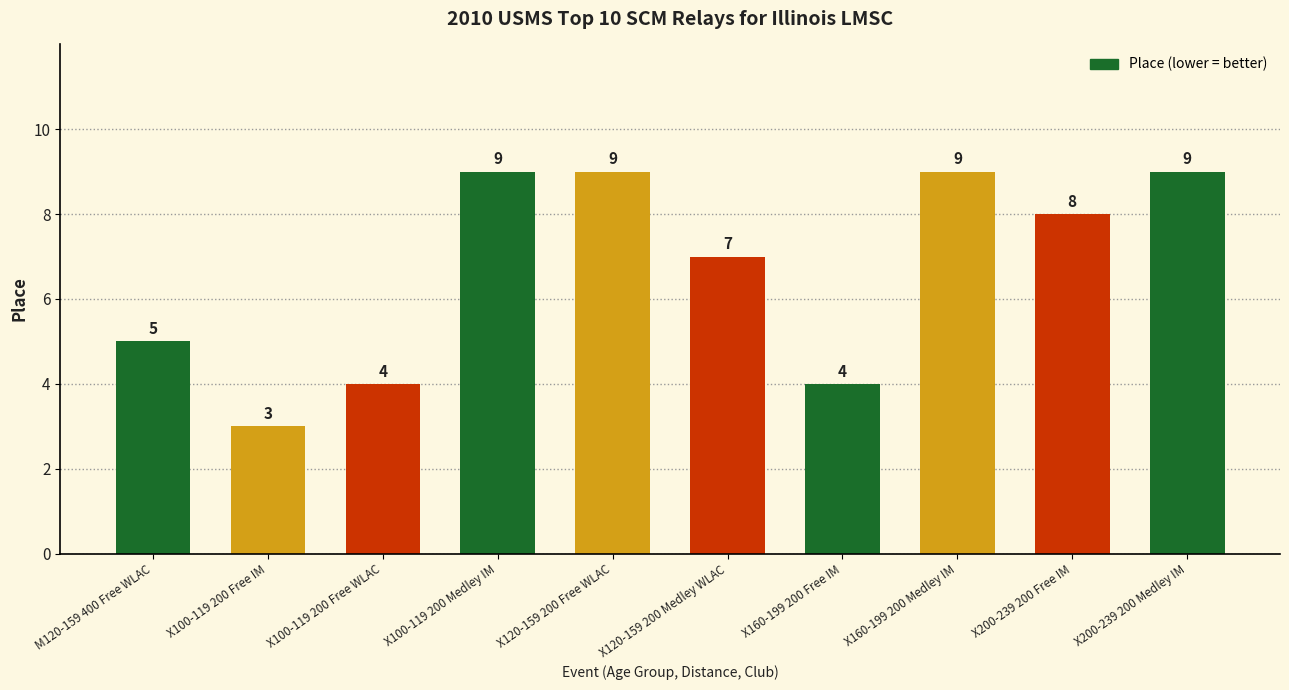

At which category does the chart reach its minimum across all series?

X100-119 200 Free IM